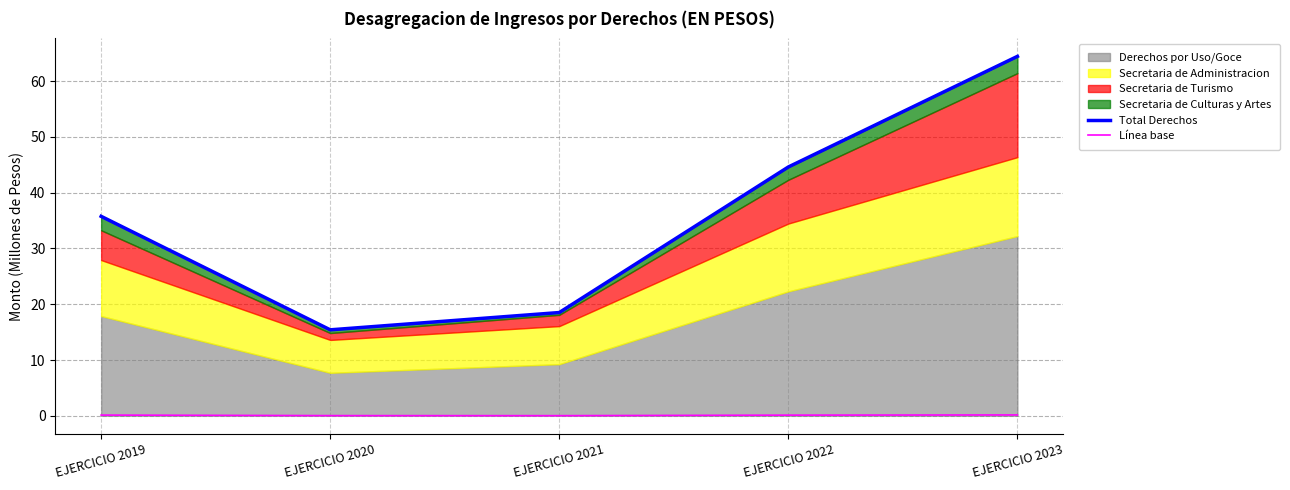

What is the sum of all Línea base values?

0.4